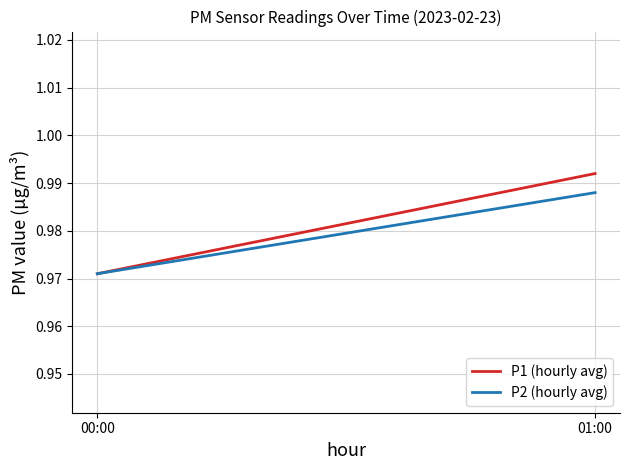

What position from the right is 01:00?

1